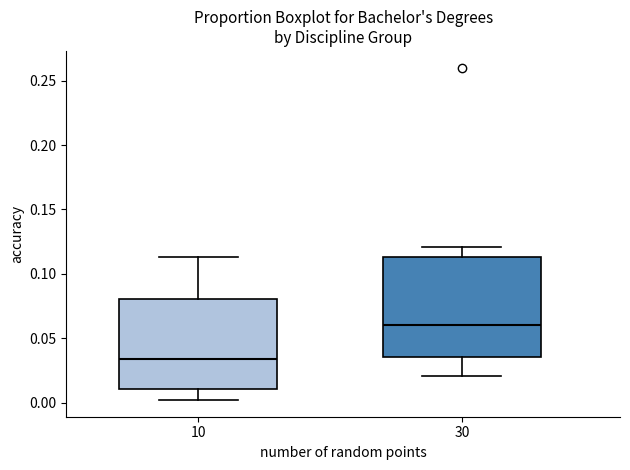

Reading left to right, read every box against the y-axis: the position of its median line, the range the box covers, and the ends of its whiskers. The values are not printed on the chart, so give them approximately, as read against the axis.

10: median 0.035, box 0.010 to 0.080, whiskers 0.000 to 0.115
30: median 0.060, box 0.035 to 0.115, whiskers 0.020 to 0.120